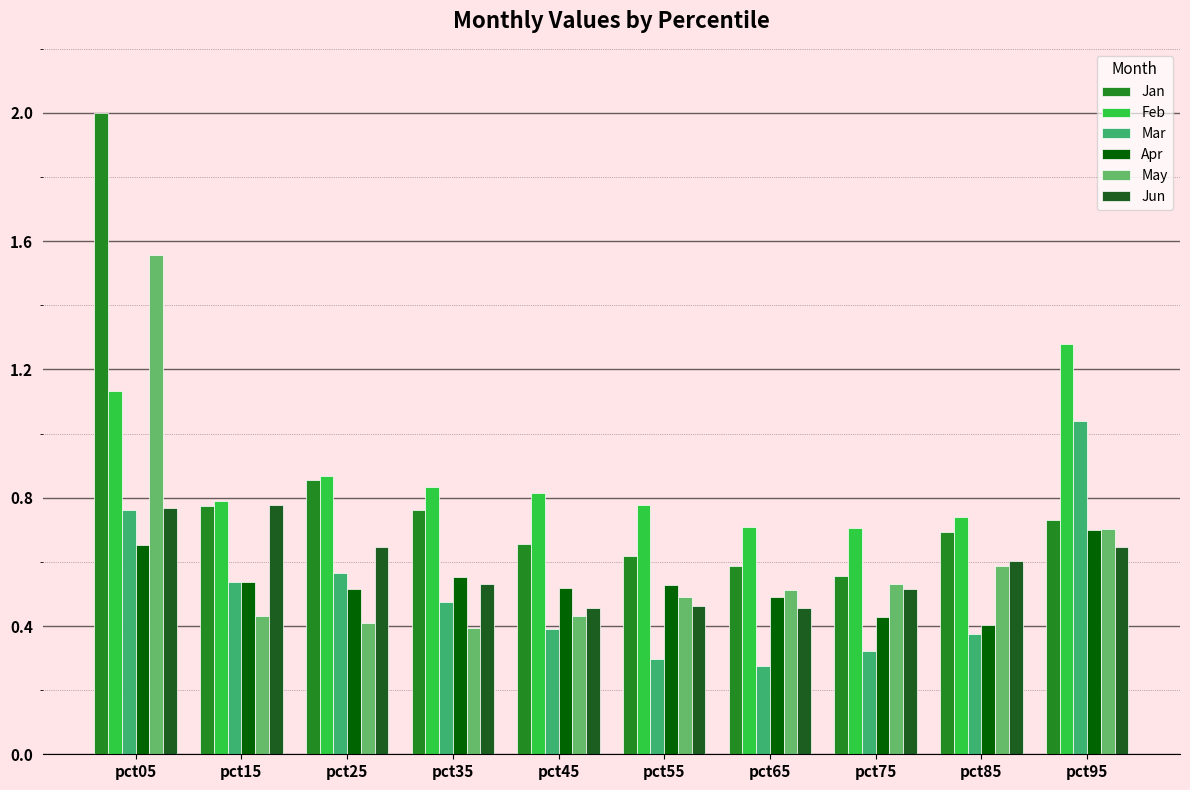

Is the value of Jun at pct55 greater than the value of Mar at pct65?

Yes